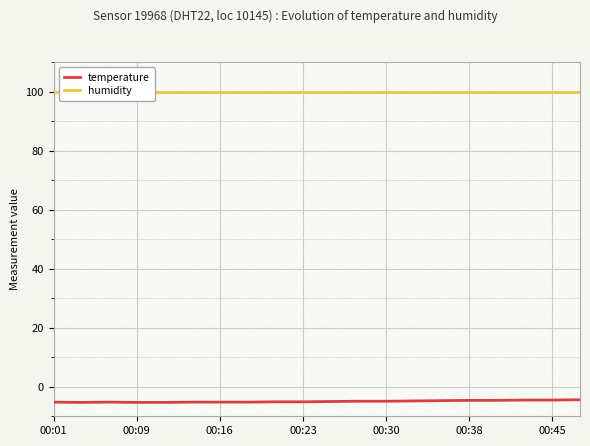

Which series has the largest range (max minus min)?

temperature